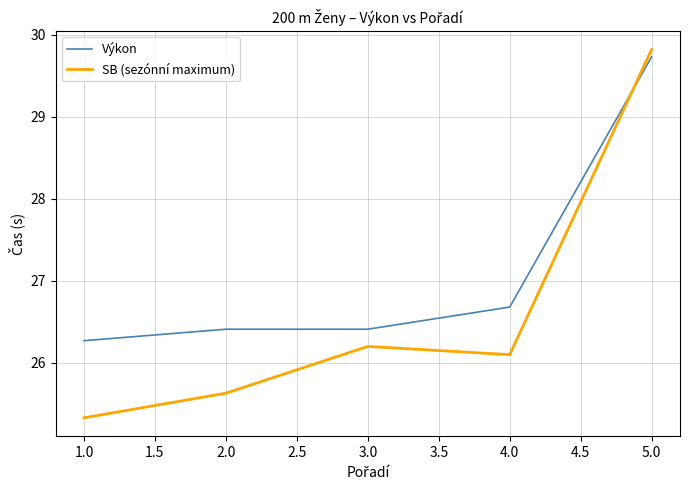

Between 3.0 and 5.0, which series saw the biggest shift?

SB (sezónní maximum)